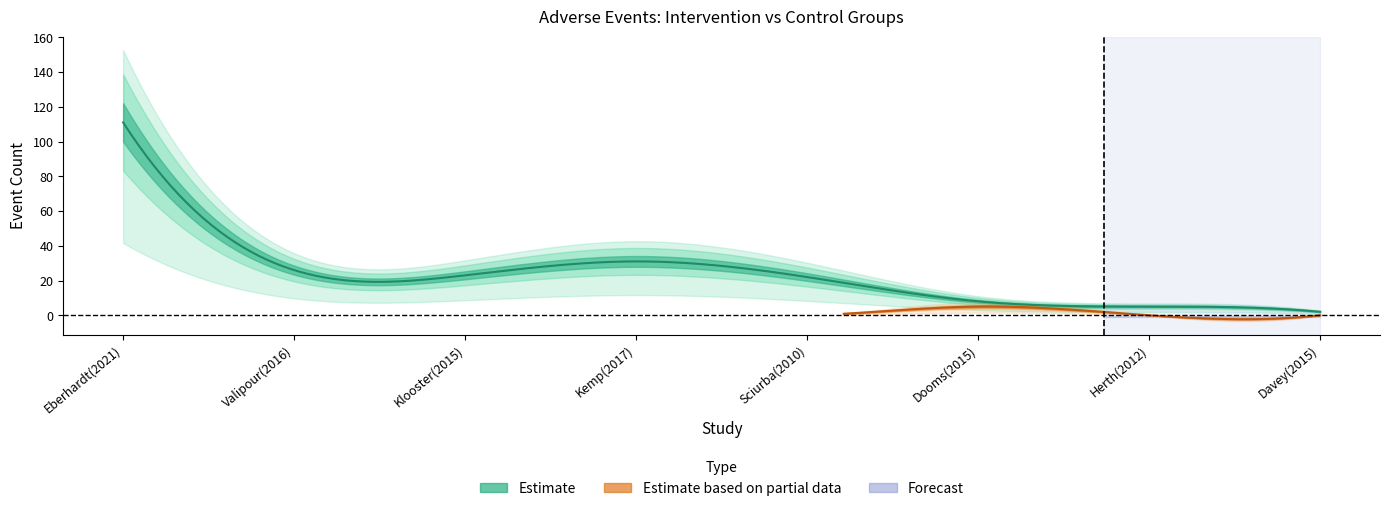

What is the maximum value for Estimate (intervention event n)?

111